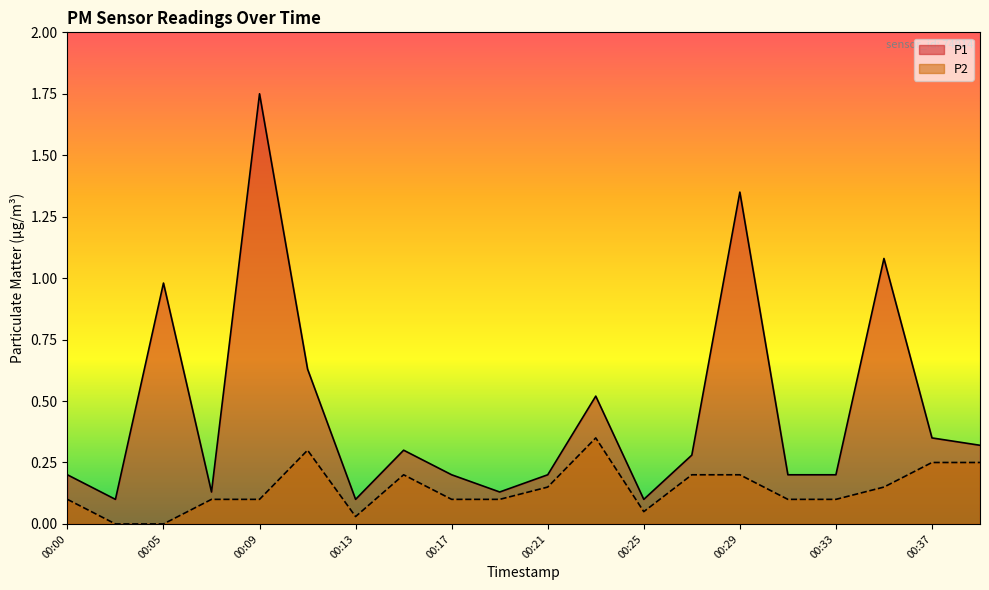

What is the value of the P1 point at the 8th from the left?

0.3